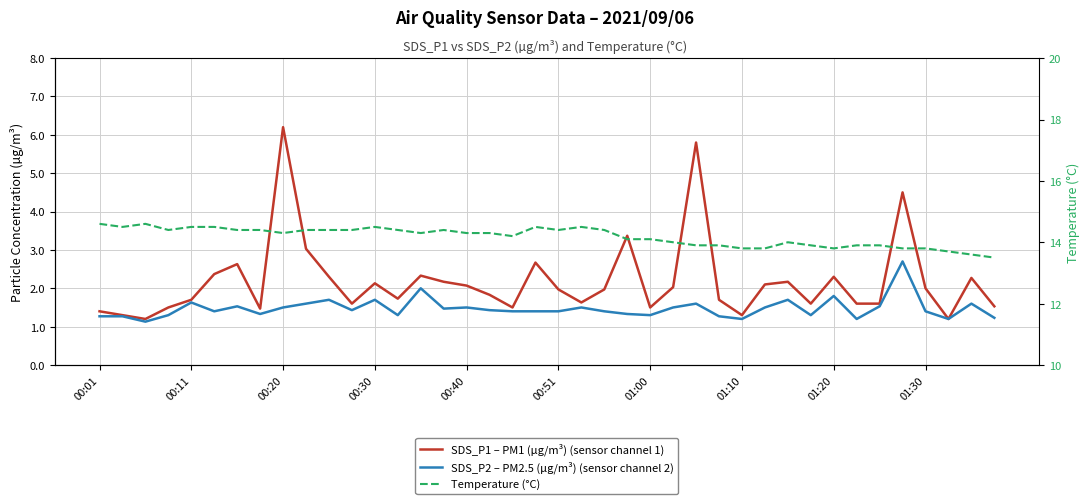

What is the value of the SDS_P2 – PM2.5 (µg/m³) (sensor channel 2) point at the 33rd from the left?

1.8